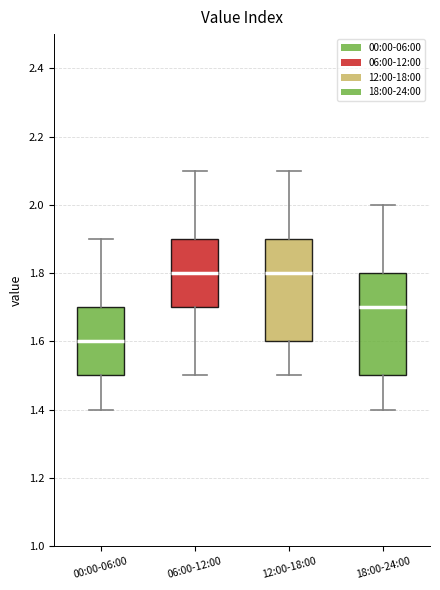

Reading left to right, read every box against the y-axis: the position of its median line, the range the box covers, and the ends of its whiskers. The values are not printed on the chart, so give them approximately, as read against the axis.

00:00-06:00: median 1.6, box 1.5 to 1.7, whiskers 1.4 to 1.9
06:00-12:00: median 1.8, box 1.7 to 1.9, whiskers 1.5 to 2.1
12:00-18:00: median 1.8, box 1.6 to 1.9, whiskers 1.5 to 2.1
18:00-24:00: median 1.7, box 1.5 to 1.8, whiskers 1.4 to 2.0